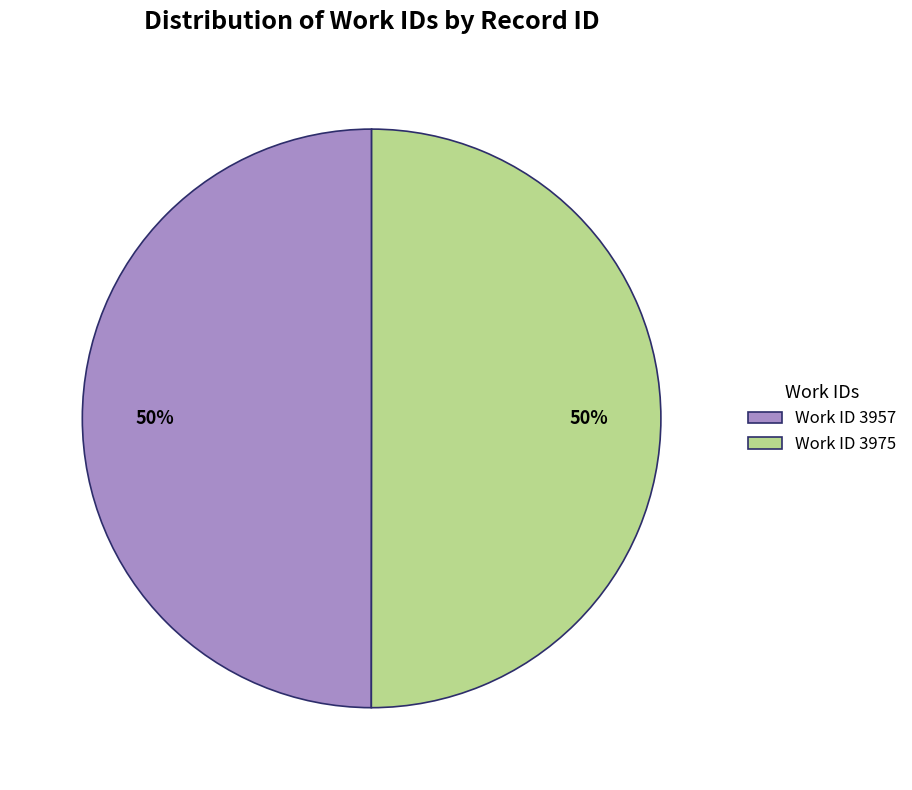

True or false: Work ID 3975 accounts for 50% of the total.

True